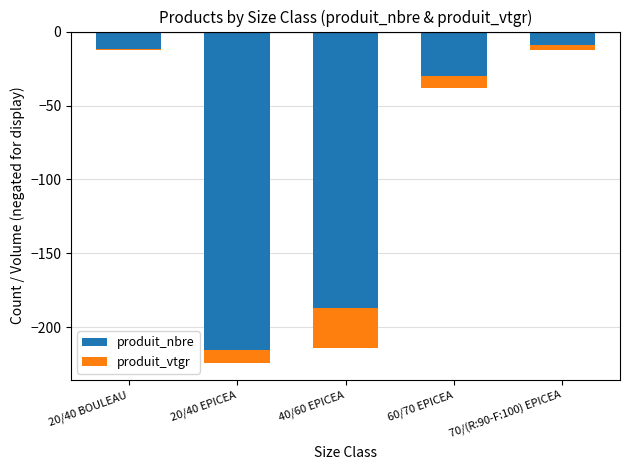

What is the sum of all produit_nbre values?

-453.0